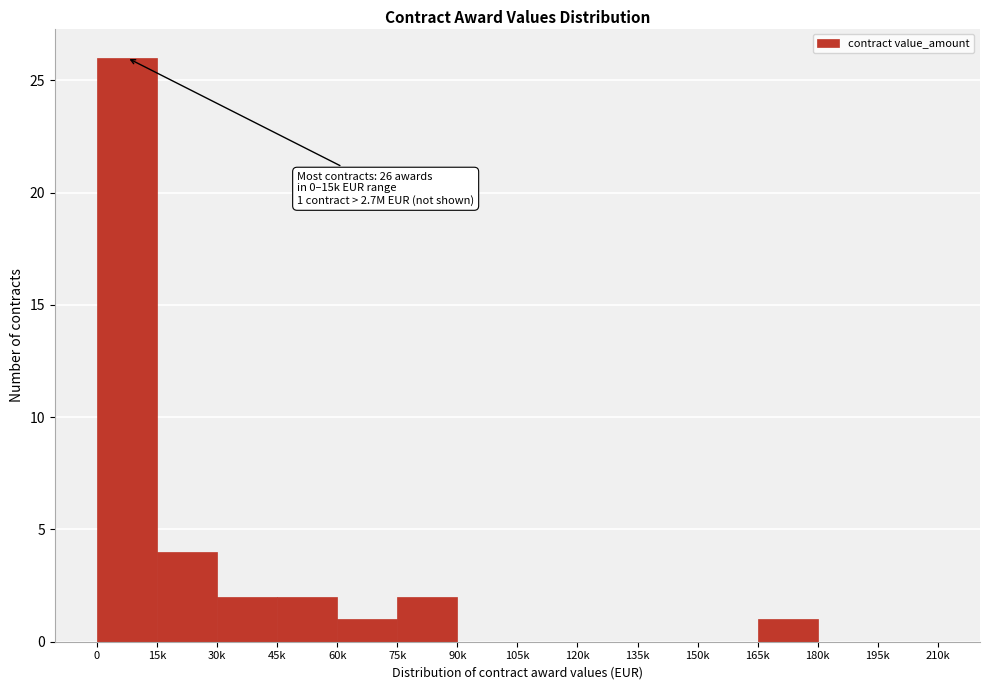

Reading left to right, transcribe all the data shown in this chart.

0=26	15k=4	30k=2	45k=2	60k=1	75k=2	90k=0	105k=0	120k=0	135k=0	150k=0	165k=1	180k=0	195k=0